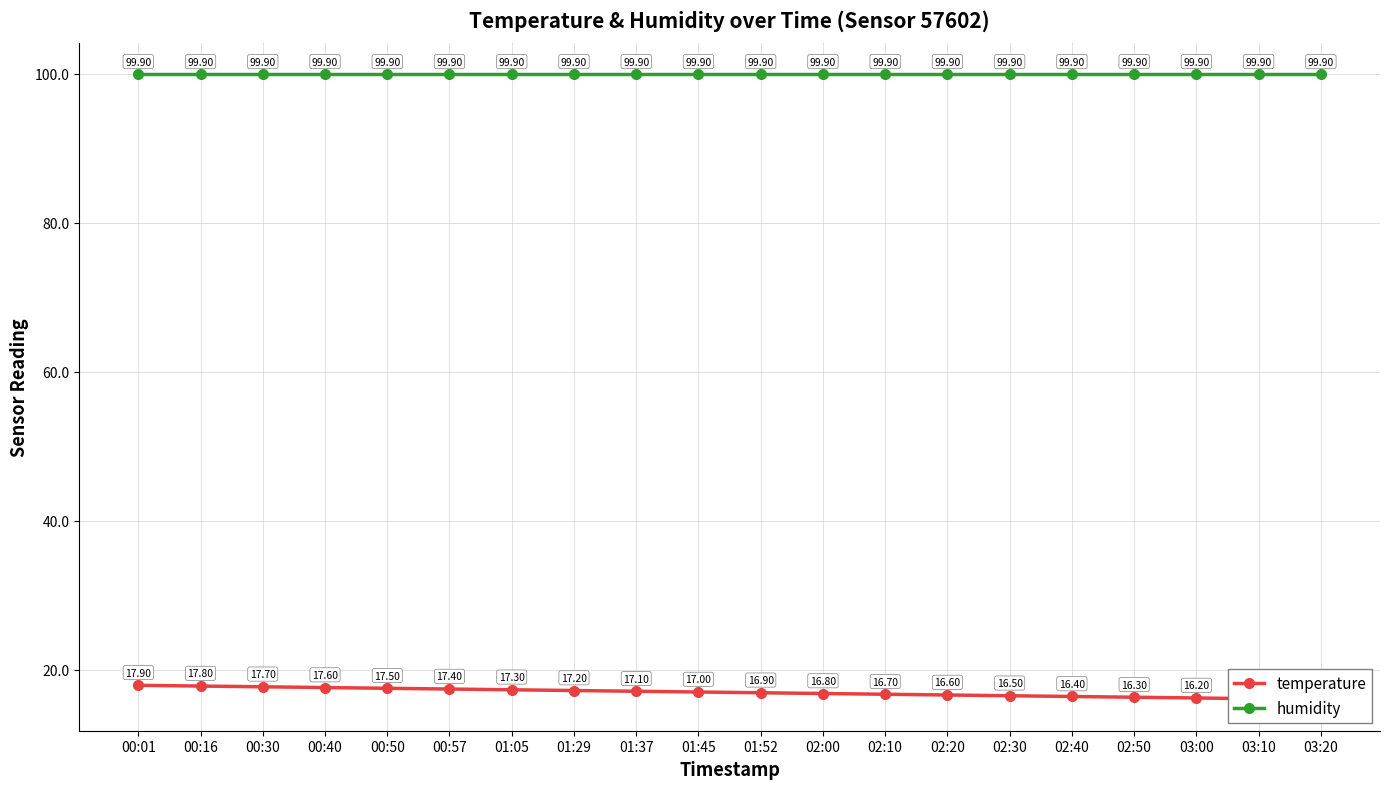

Is this an area chart (filled region under the line)?

No